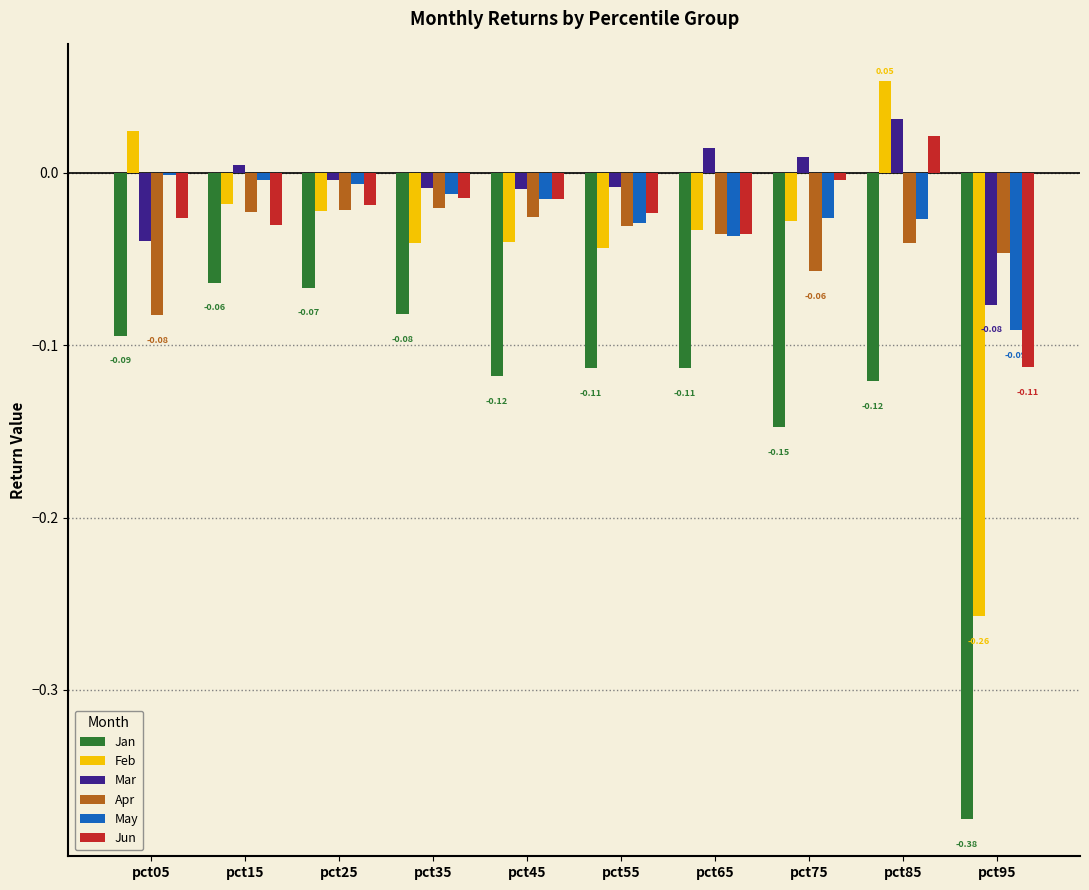

What is the total value across all series at pct95?

-1.0